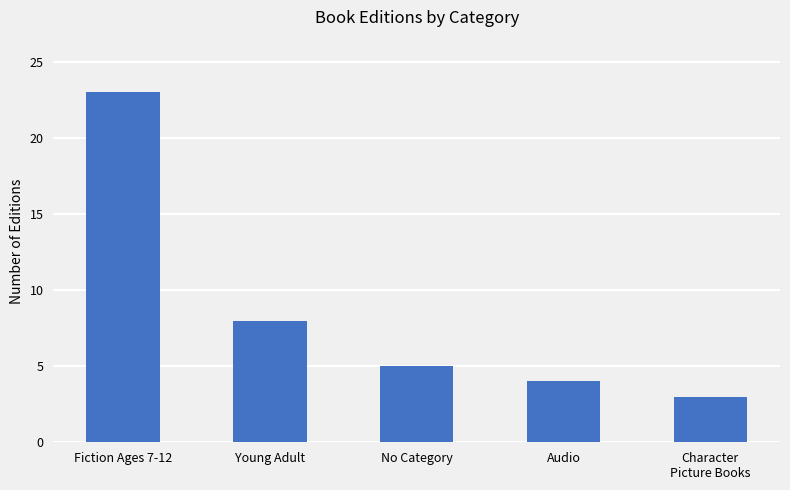

How many distinct data groups are displayed?

1